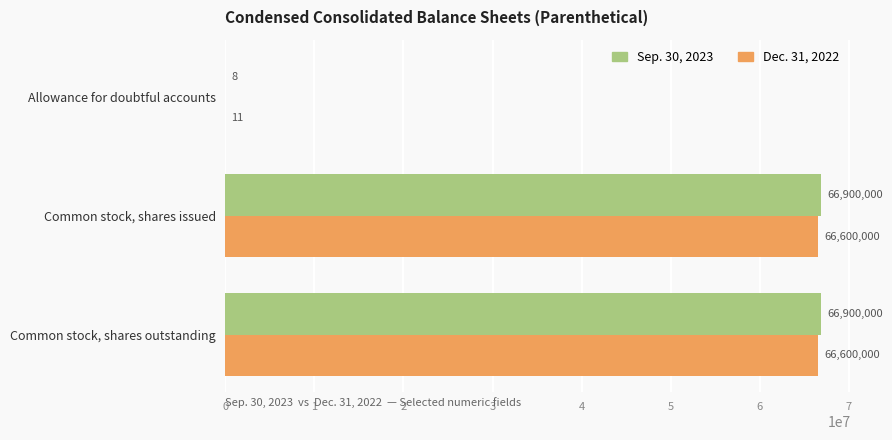

What is the sum of all Dec. 31, 2022 values?

133200011